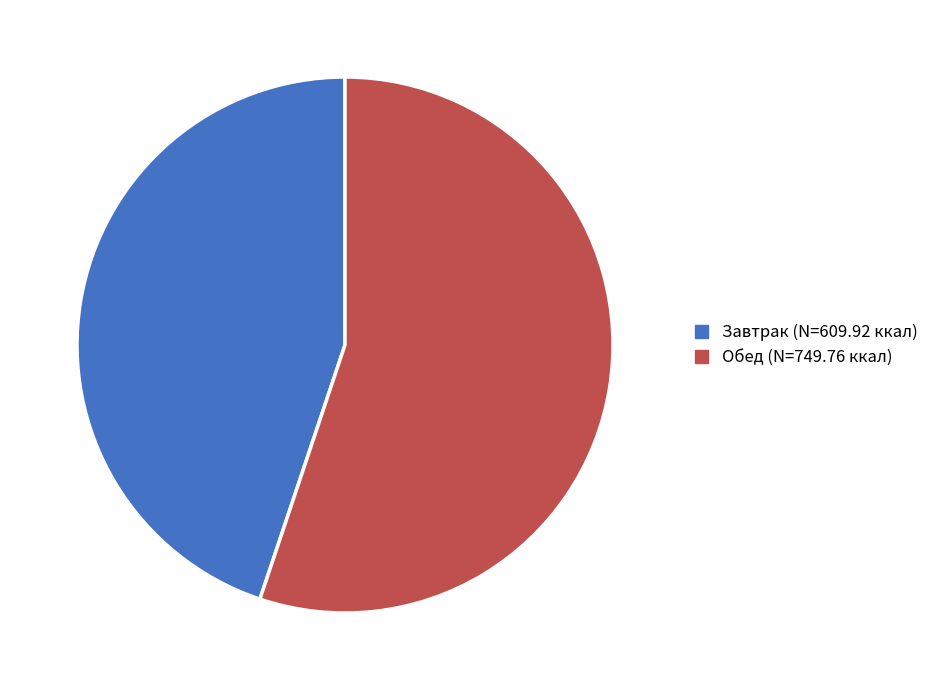

Does any single category account for the majority?

Yes